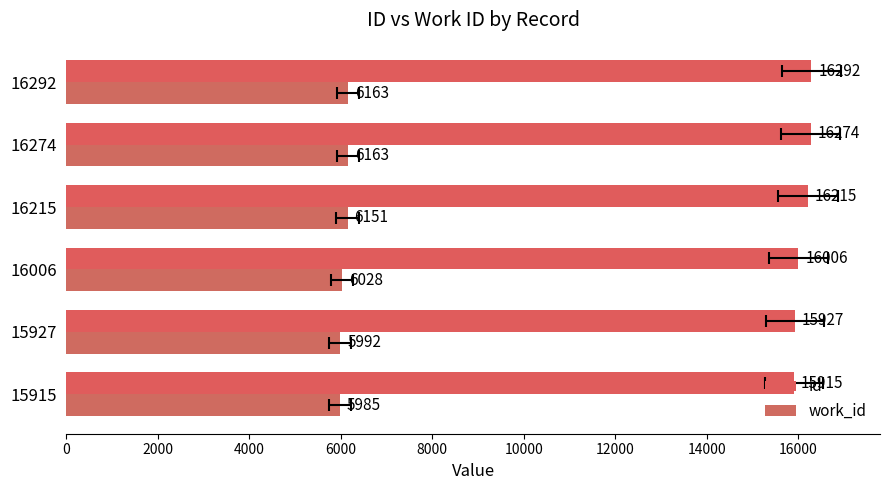

What is the difference between the second highest and second lowest values in the id series?

347